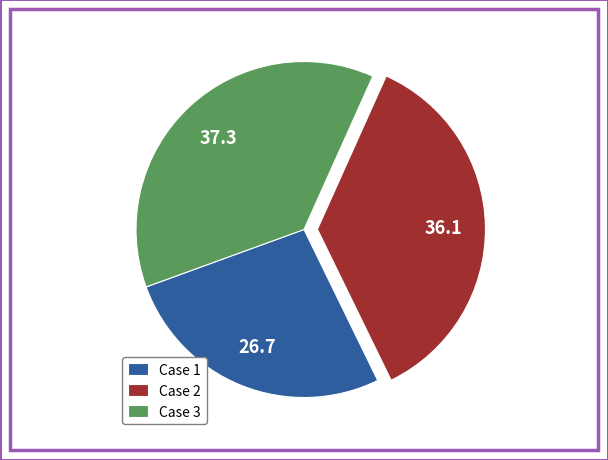

The Case 3 slice represents 37% of the pie. True or false?

True